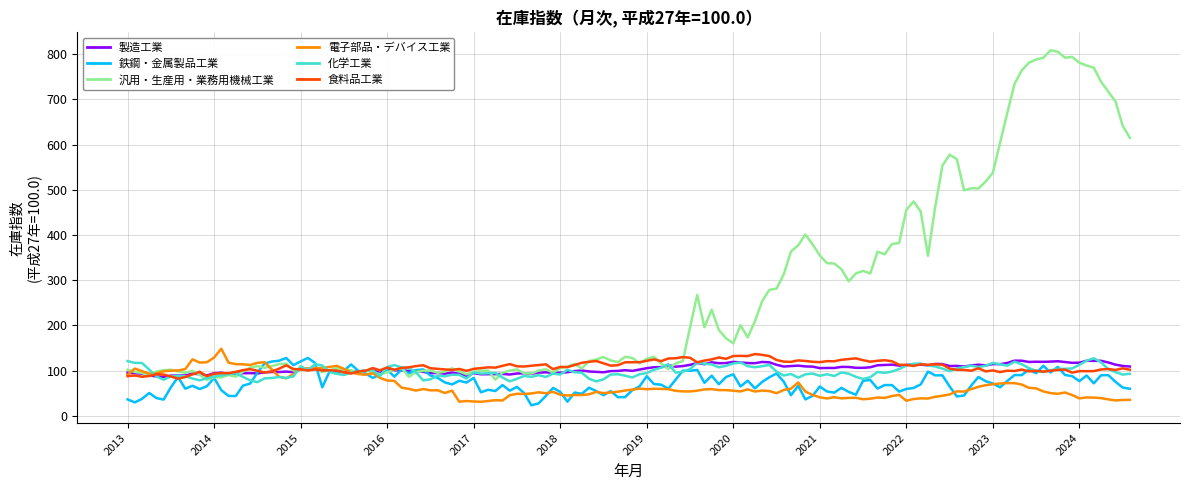

Which series has the largest total across all categories?

汎用・生産用・業務用機械工業